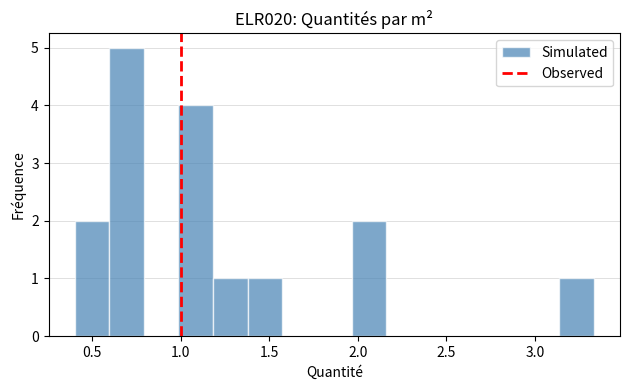

Around what value on the x-axis is the tallest bar? Give the approximate position of its centre, as read against the axis.

0.70